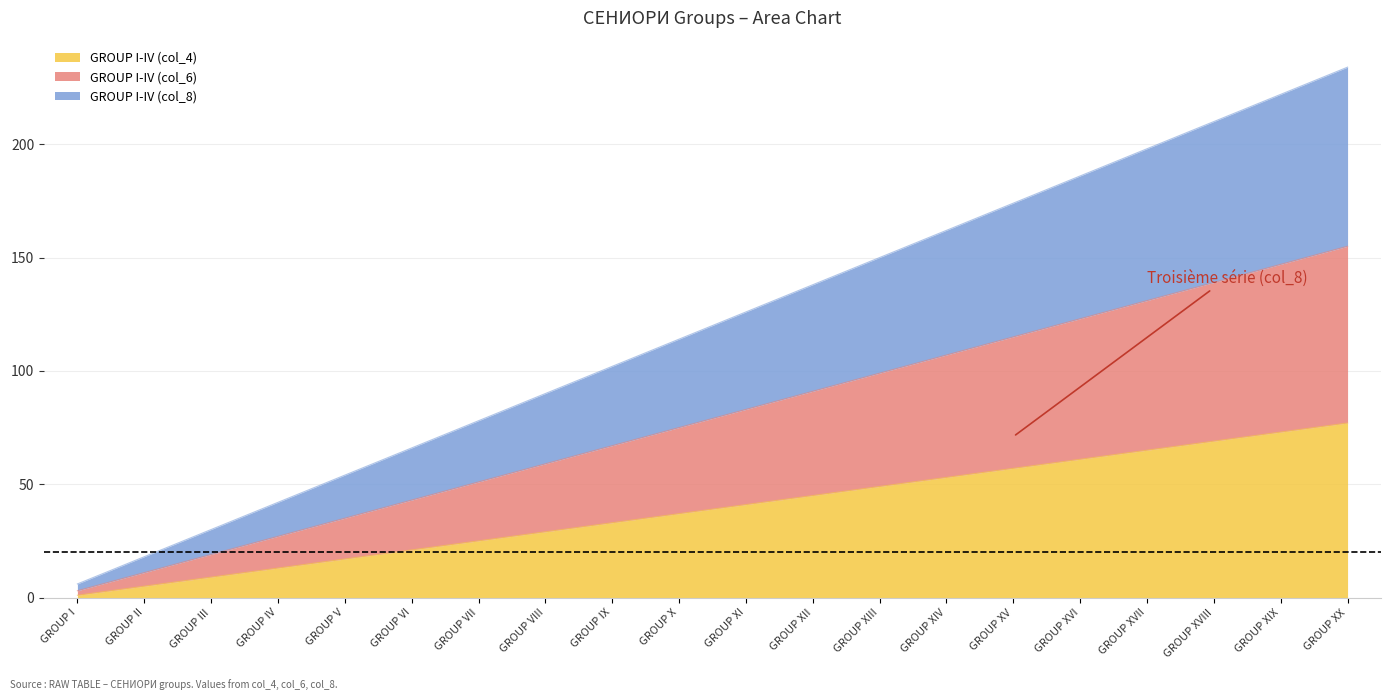

The value of GROUP I-IV (col_8) at GROUP XVIII is 289. True or false?

False